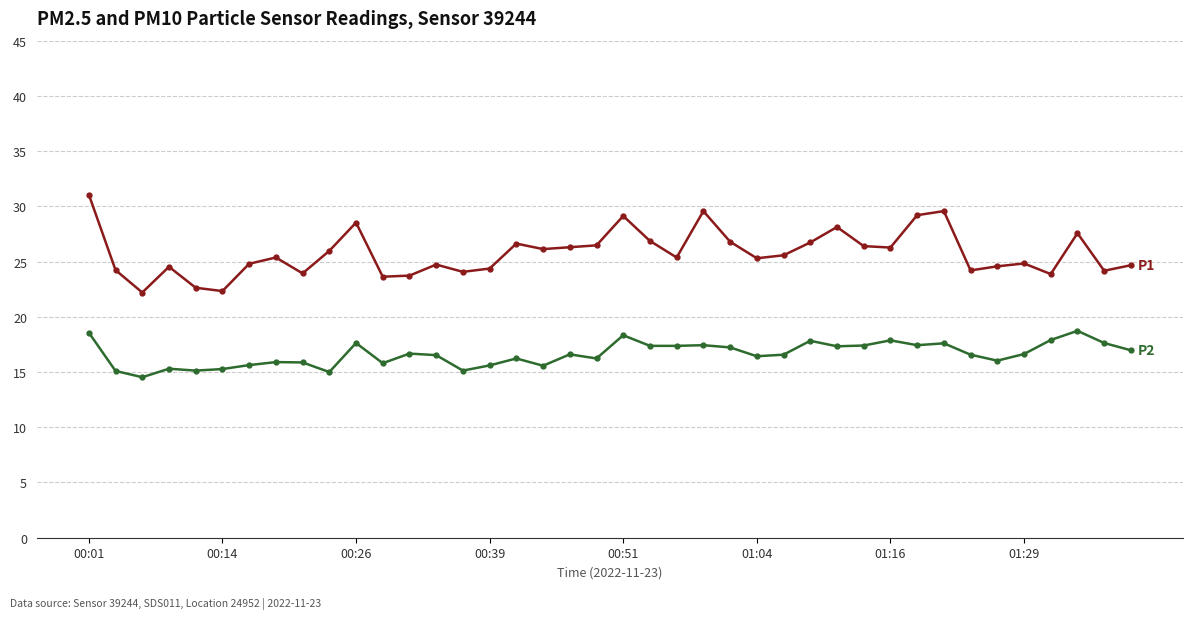

What is the greatest value displayed?

31.1